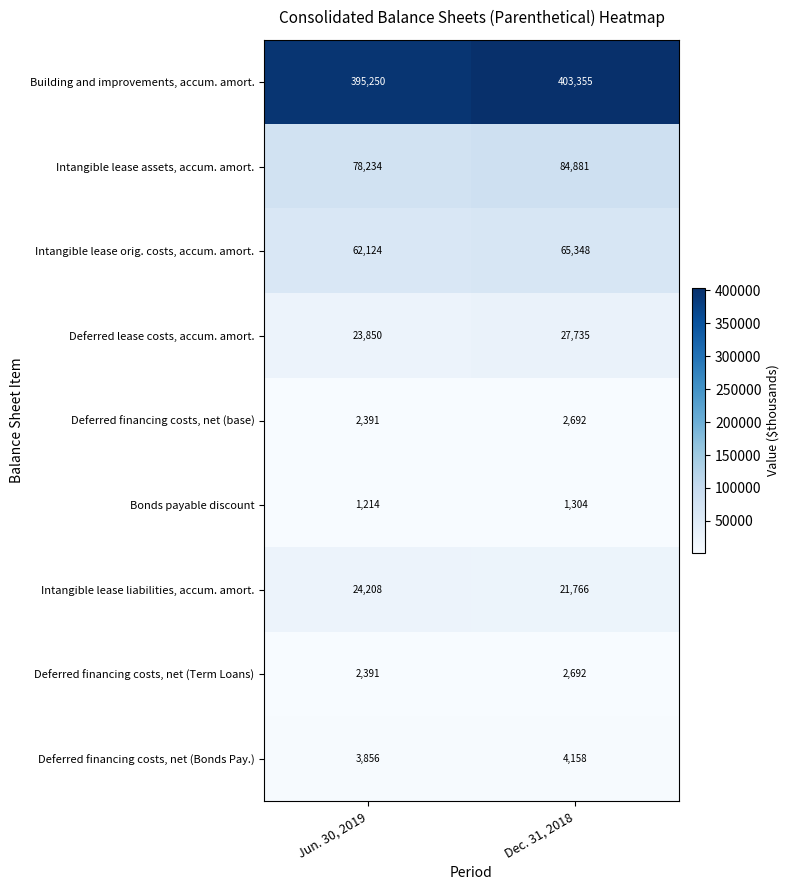

The Deferred lease costs, accum. amort. series shows 16687 at Dec. 31, 2018. True or false?

False